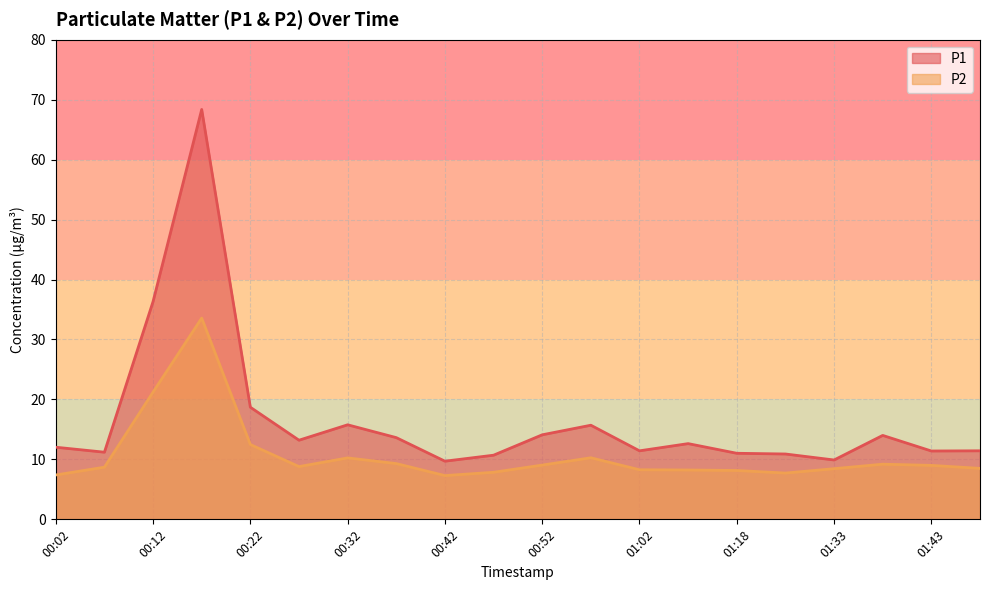

Rank the categories by P1 value from highest to lowest.

00:17, 00:12, 00:22, 00:32, 00:57, 00:52, 01:38, 00:37, 00:27, 01:13, 00:02, 01:02, 01:48, 01:43, 00:07, 01:18, 01:28, 00:47, 01:33, 00:42